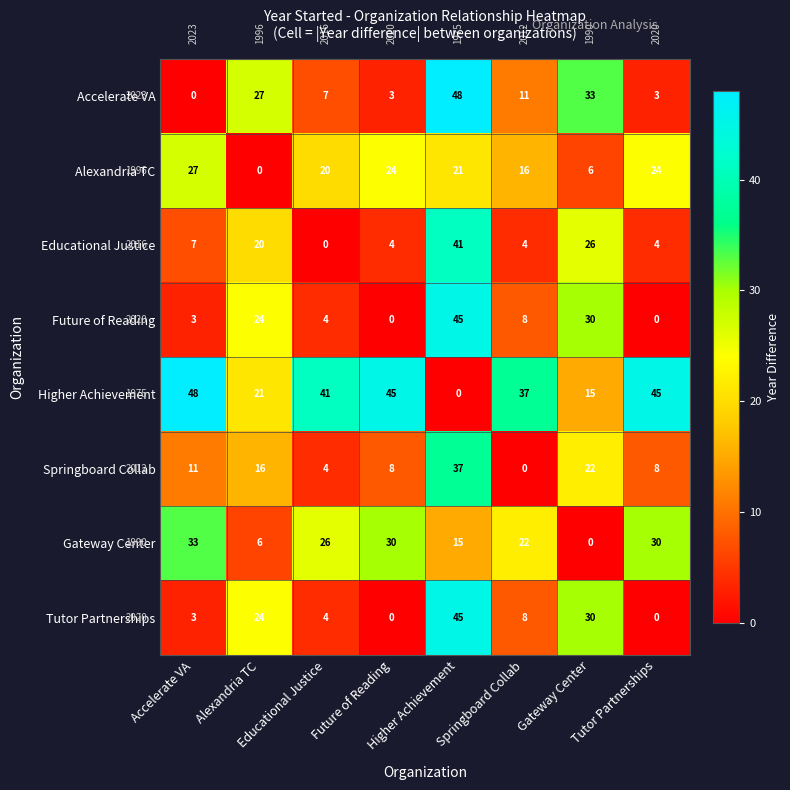

At how many categories does at least one series exceed 2?

8